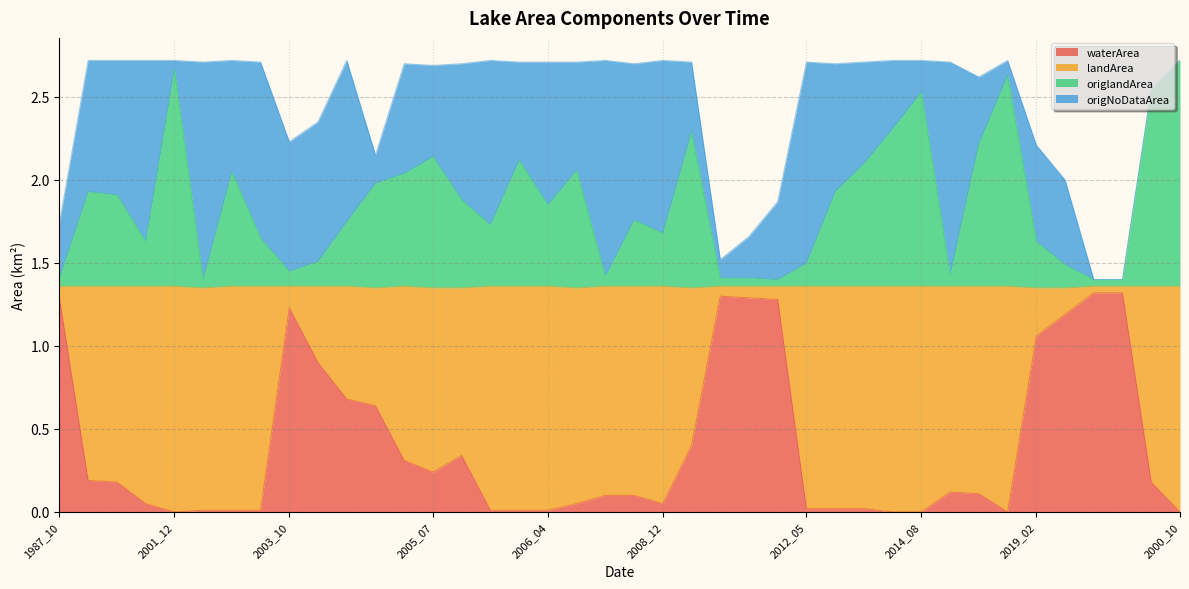

At which category does waterArea reach its first local peak?

2003_10